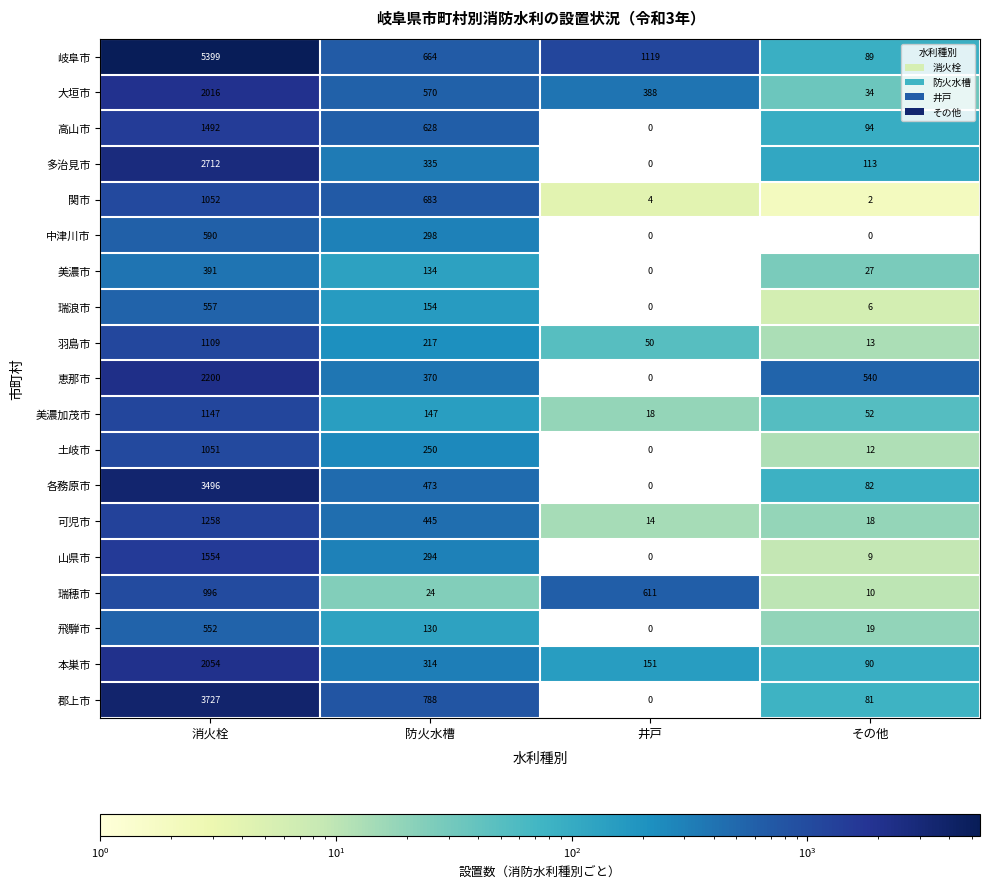

At which label does 飛騨市 reach its peak?

消火栓